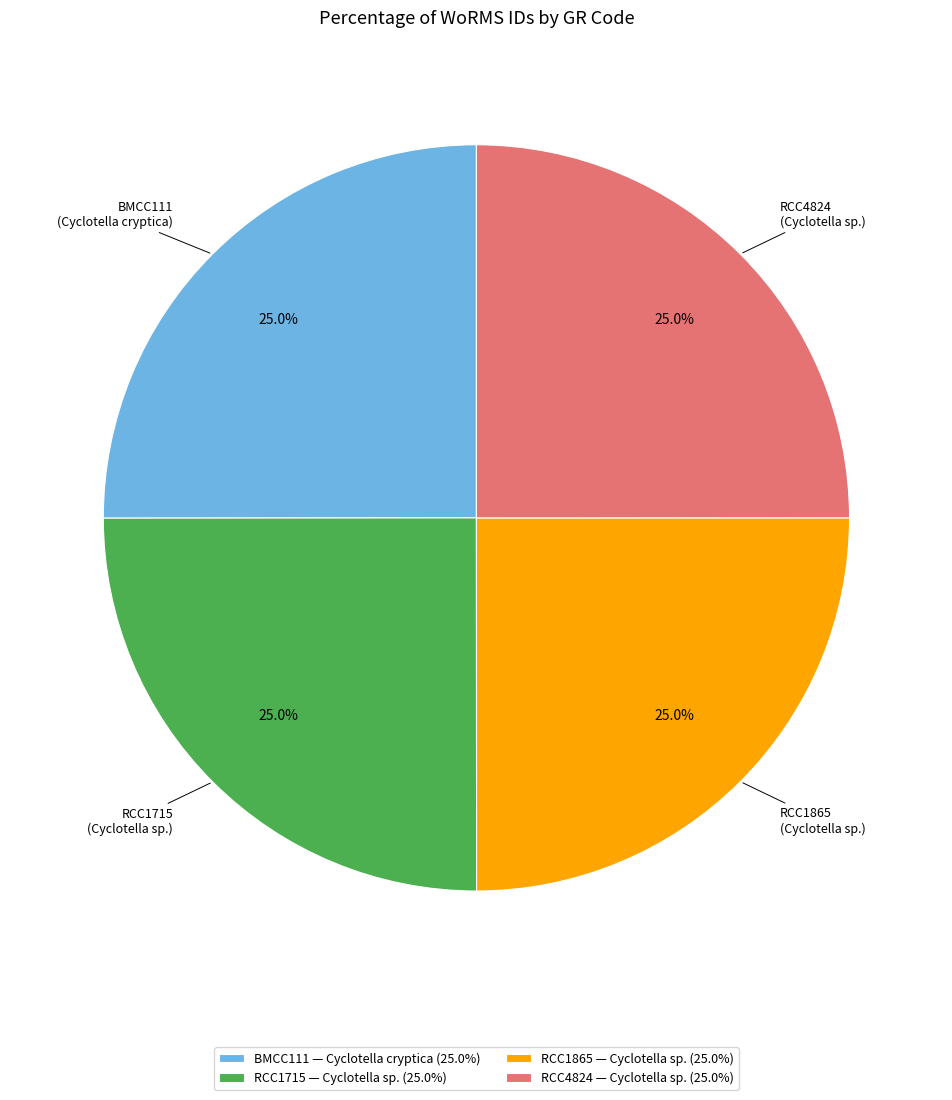

Is there a majority slice in this chart?

No